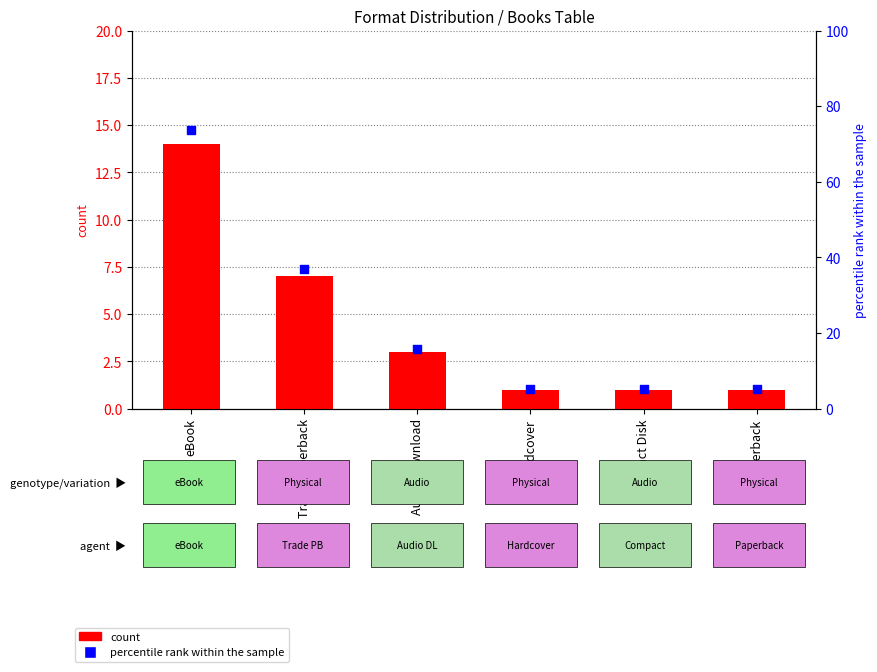

Which series has the largest total across all categories?

percentile rank within the sample